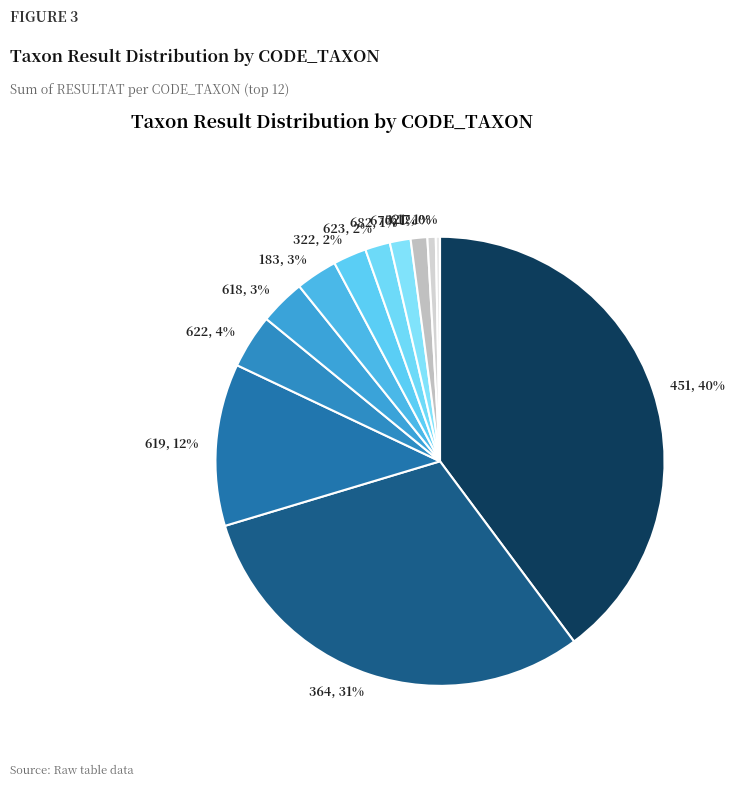

To the nearest percent, what portion does 619 represent?

12%